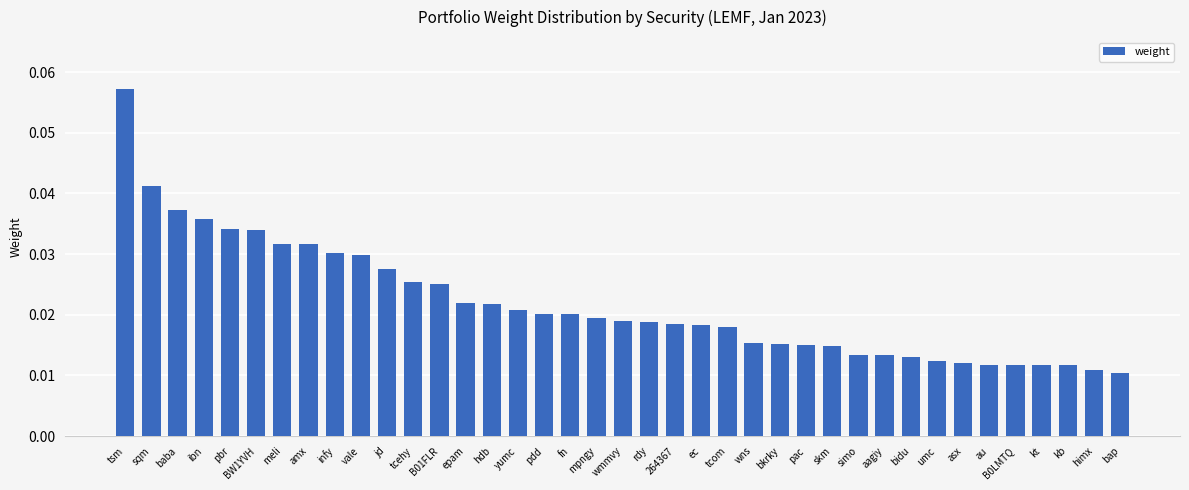

The chart shows a value of 0.1 at amx. True or false?

False